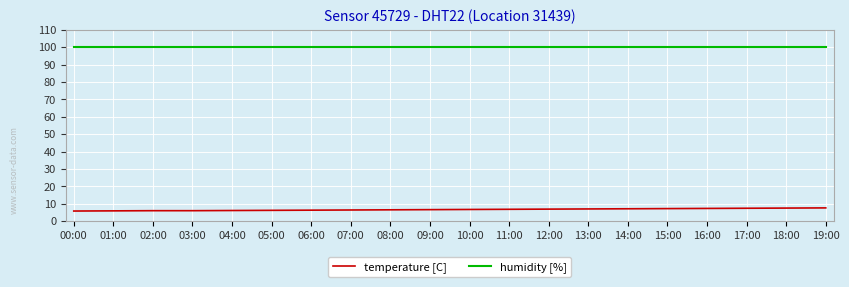

How many lines are shown in the chart?

2